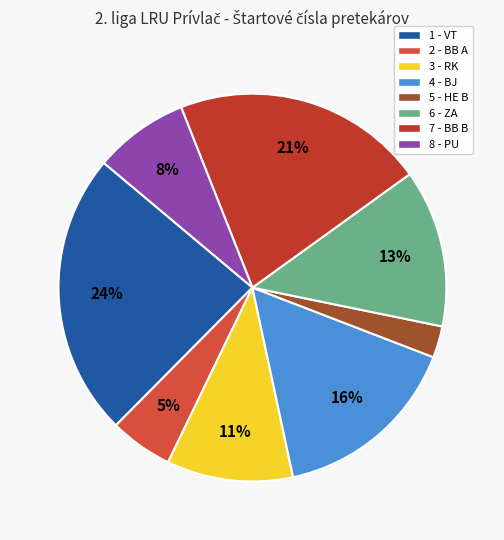

How many slices are in this pie chart?

8